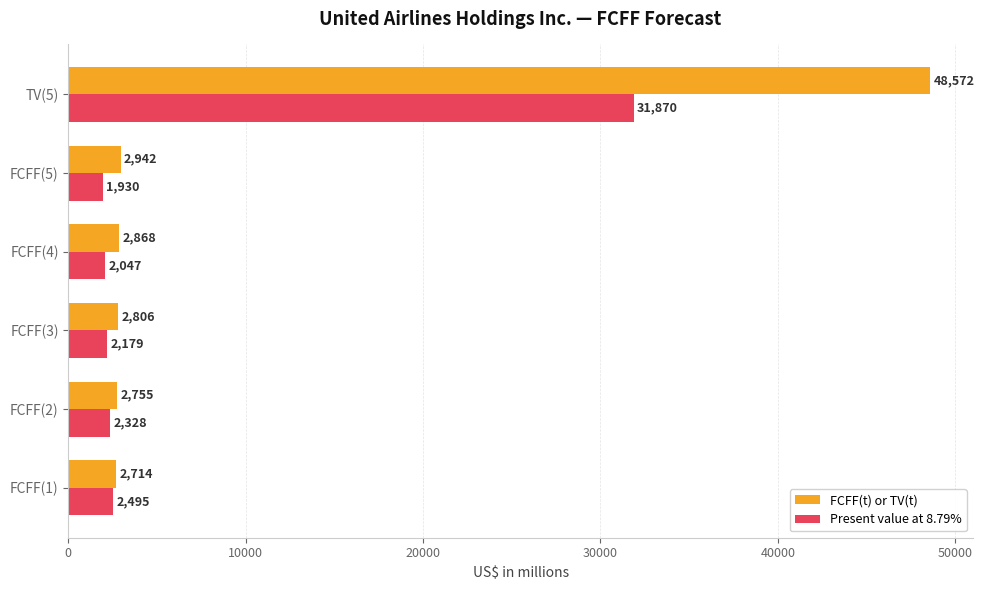

What is the sum of the FCFF(t) or TV(t) values at FCFF(1) and FCFF(5)?

5656